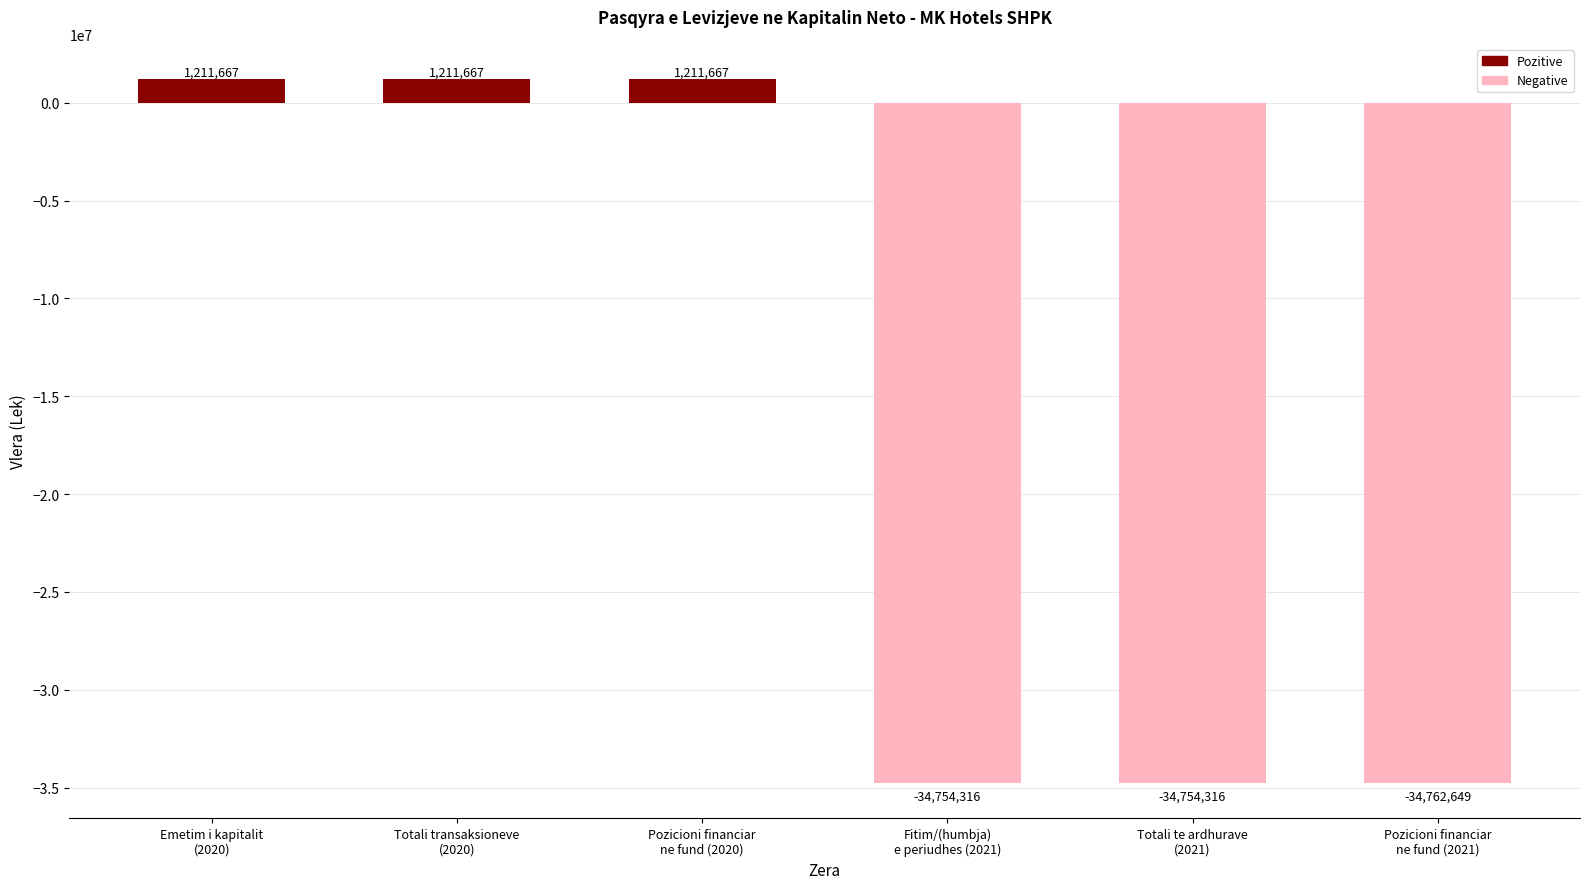

What is the label of the 2nd bar from the left?

Totali transaksioneve
(2020)